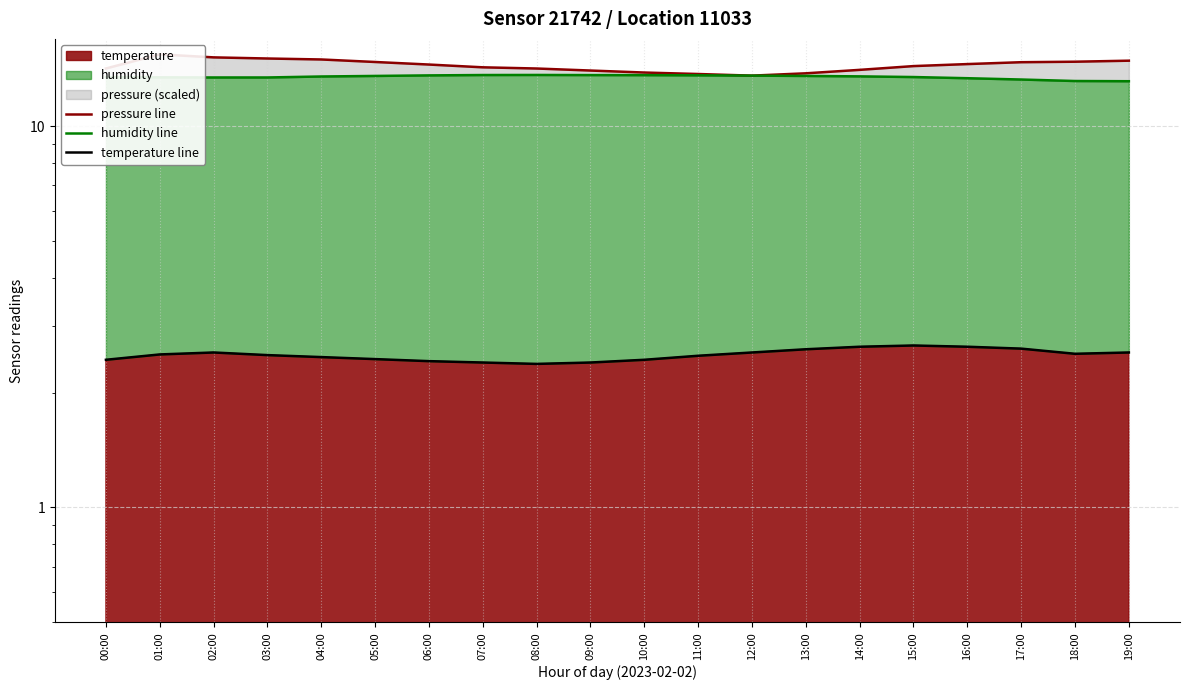

At which label does pressure line first exceed 14?

00:00